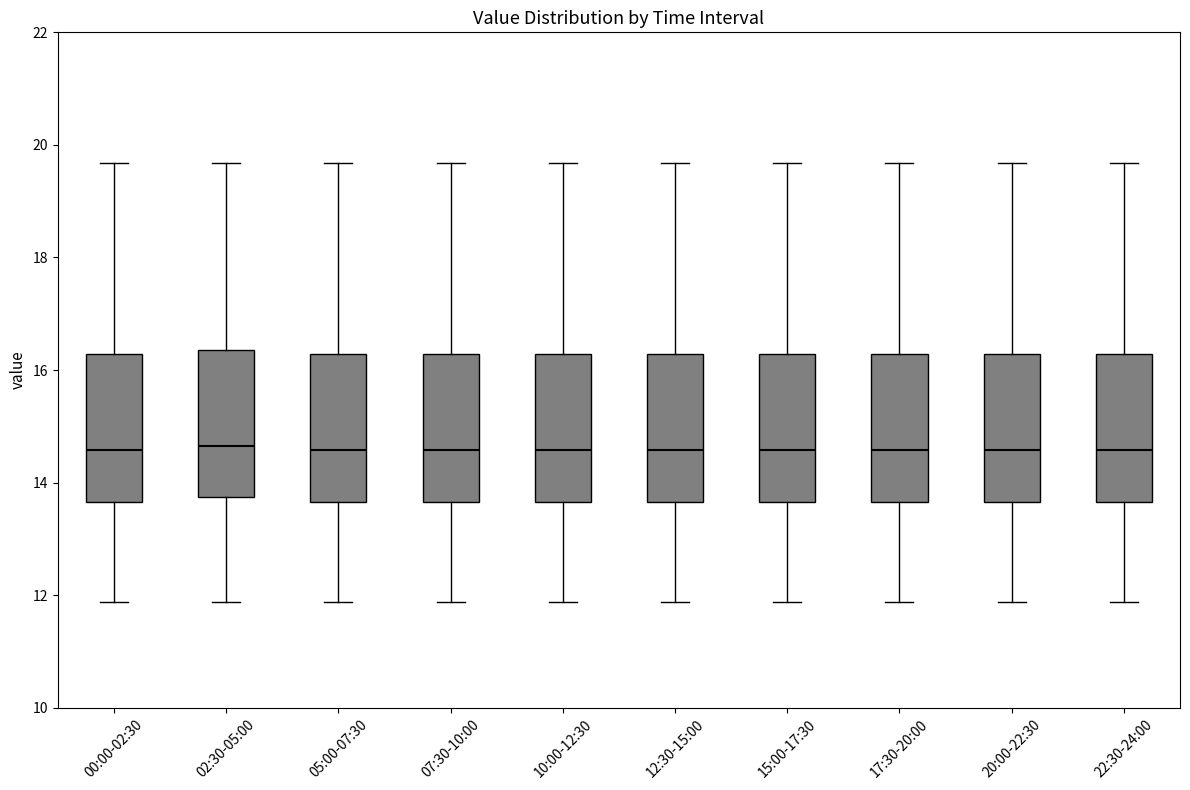

Reading left to right, transcribe this box plot: for each box, give where its median line is, the range the box spans, and where its two whiskers end, as read against the y-axis. The values are not printed on the chart, so give them approximately, as read against the axis.

00:00-02:30: median 14.6, box 13.6 to 16.2, whiskers 11.8 to 19.6
02:30-05:00: median 14.6, box 13.8 to 16.4, whiskers 11.8 to 19.6
05:00-07:30: median 14.6, box 13.6 to 16.2, whiskers 11.8 to 19.6
07:30-10:00: median 14.6, box 13.6 to 16.2, whiskers 11.8 to 19.6
10:00-12:30: median 14.6, box 13.6 to 16.2, whiskers 11.8 to 19.6
12:30-15:00: median 14.6, box 13.6 to 16.2, whiskers 11.8 to 19.6
15:00-17:30: median 14.6, box 13.6 to 16.2, whiskers 11.8 to 19.6
17:30-20:00: median 14.6, box 13.6 to 16.2, whiskers 11.8 to 19.6
20:00-22:30: median 14.6, box 13.6 to 16.2, whiskers 11.8 to 19.6
22:30-24:00: median 14.6, box 13.6 to 16.2, whiskers 11.8 to 19.6